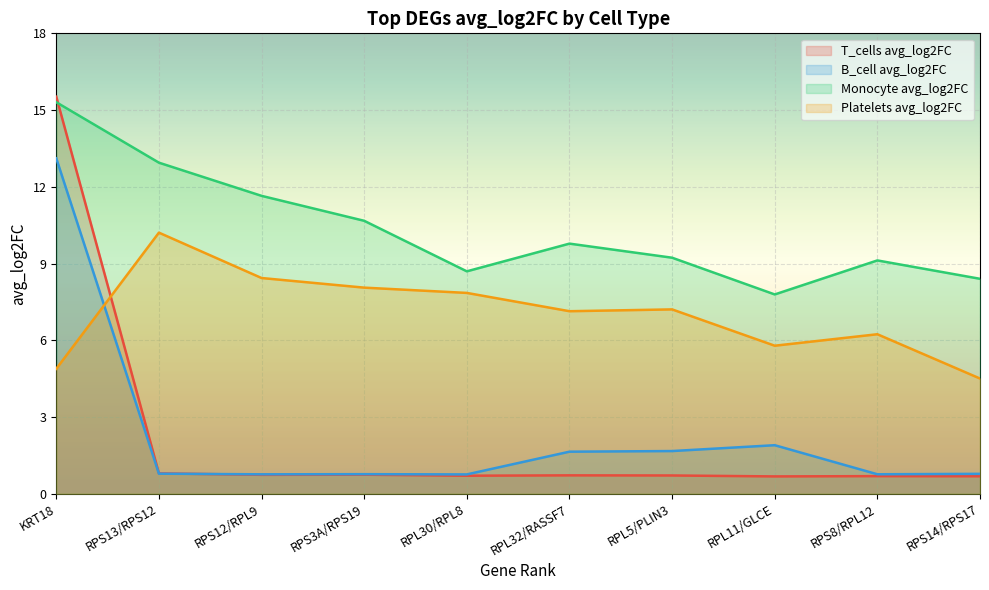

Reading right to left, list all the values displayed in this chart.

T_cells avg_log2FC: RPS14/RPS17=0.7	RPS8/RPL12=0.7	RPL11/GLCE=0.7	RPL5/PLIN3=0.7	RPL32/RASSF7=0.7	RPL30/RPL8=0.7	RPS3A/RPS19=0.7	RPS12/RPL9=0.7	RPS13/RPS12=0.8	KRT18=15.5
B_cell avg_log2FC: RPS14/RPS17=0.8	RPS8/RPL12=0.8	RPL11/GLCE=1.9	RPL5/PLIN3=1.7	RPL32/RASSF7=1.6	RPL30/RPL8=0.8	RPS3A/RPS19=0.8	RPS12/RPL9=0.8	RPS13/RPS12=0.8	KRT18=13.1
Monocyte avg_log2FC: RPS14/RPS17=8.4	RPS8/RPL12=9.1	RPL11/GLCE=7.8	RPL5/PLIN3=9.2	RPL32/RASSF7=9.8	RPL30/RPL8=8.7	RPS3A/RPS19=10.7	RPS12/RPL9=11.6	RPS13/RPS12=12.9	KRT18=15.3
Platelets avg_log2FC: RPS14/RPS17=4.5	RPS8/RPL12=6.2	RPL11/GLCE=5.8	RPL5/PLIN3=7.2	RPL32/RASSF7=7.1	RPL30/RPL8=7.9	RPS3A/RPS19=8.1	RPS12/RPL9=8.4	RPS13/RPS12=10.2	KRT18=4.9